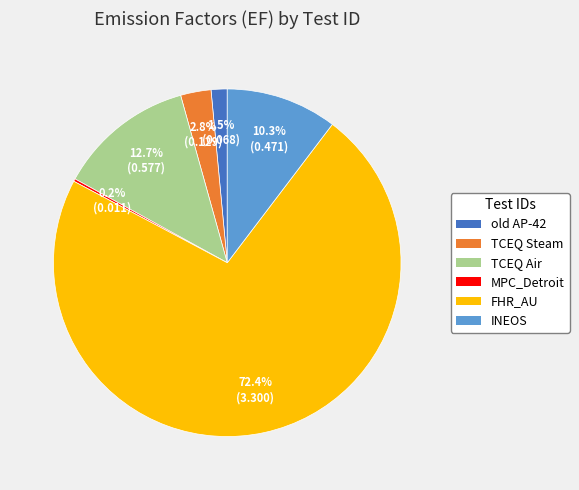

Is it true that TCEQ Air is 13% of the pie?

True